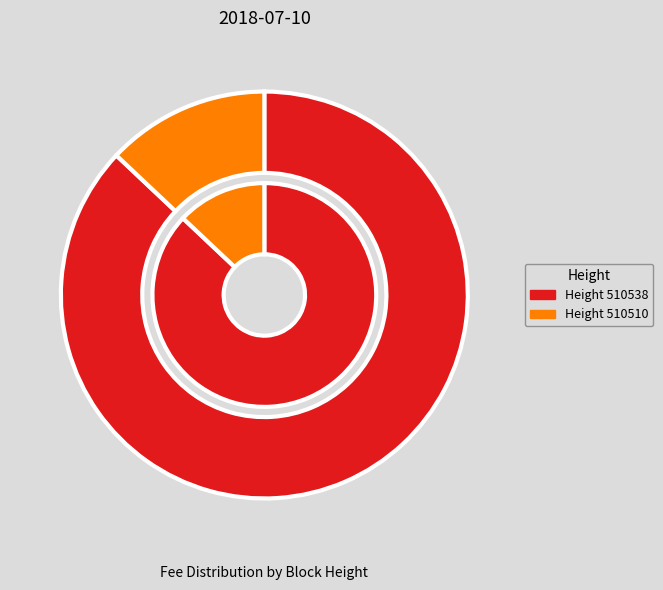

True or false: 510510 accounts for 13% of the total.

True